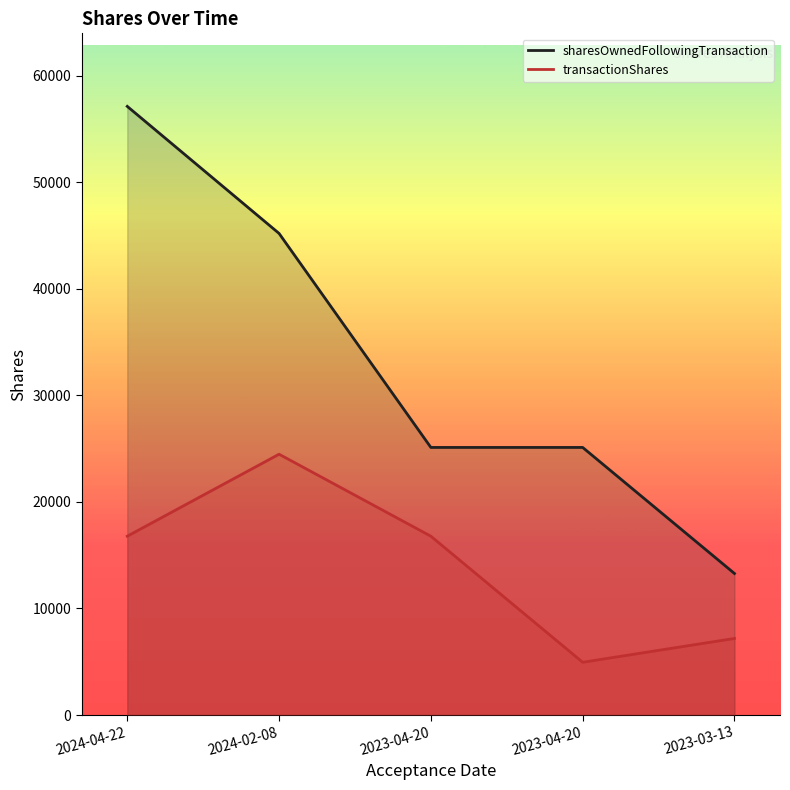

Count the number of data series in this chart.

2